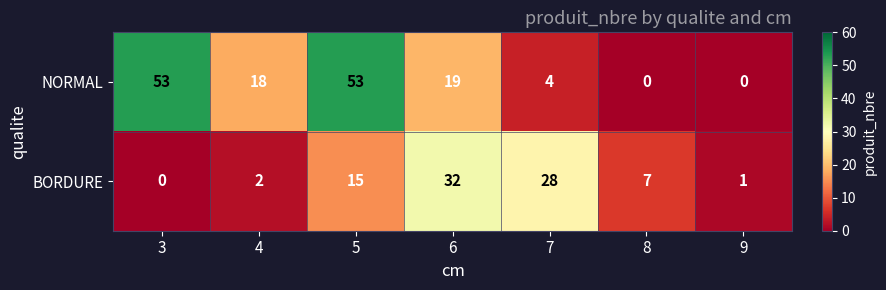

True or false: BORDURE has a value of 38 at 7.

False